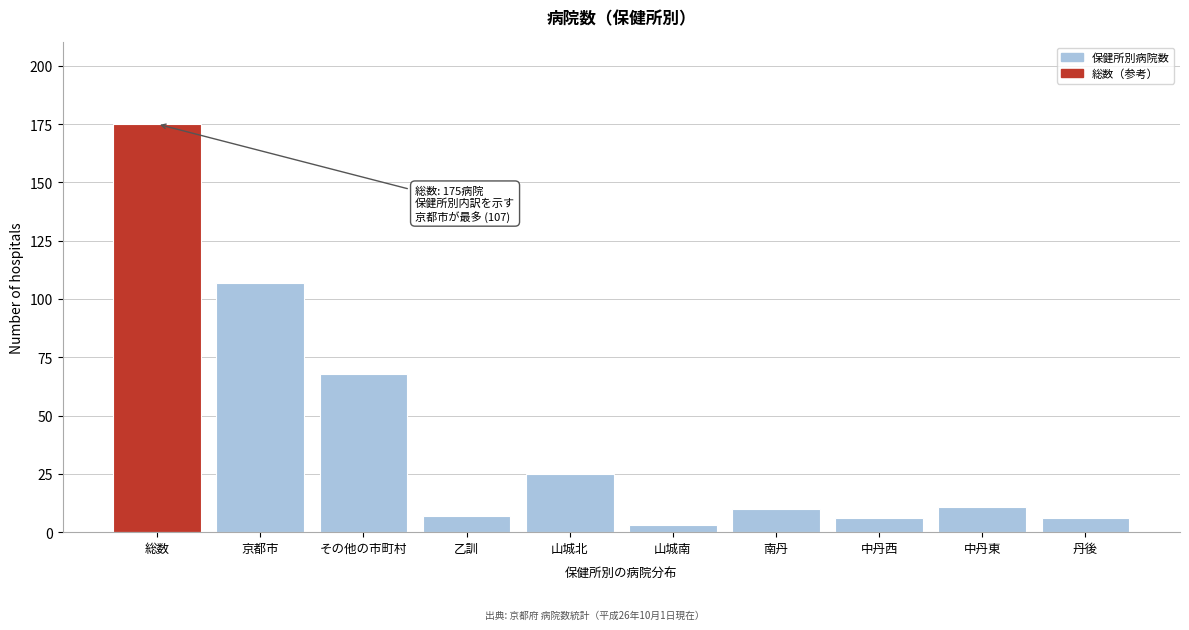

Reading left to right, transcribe all the data shown in this chart.

175	107	68	7	25	3	10	6	11	6